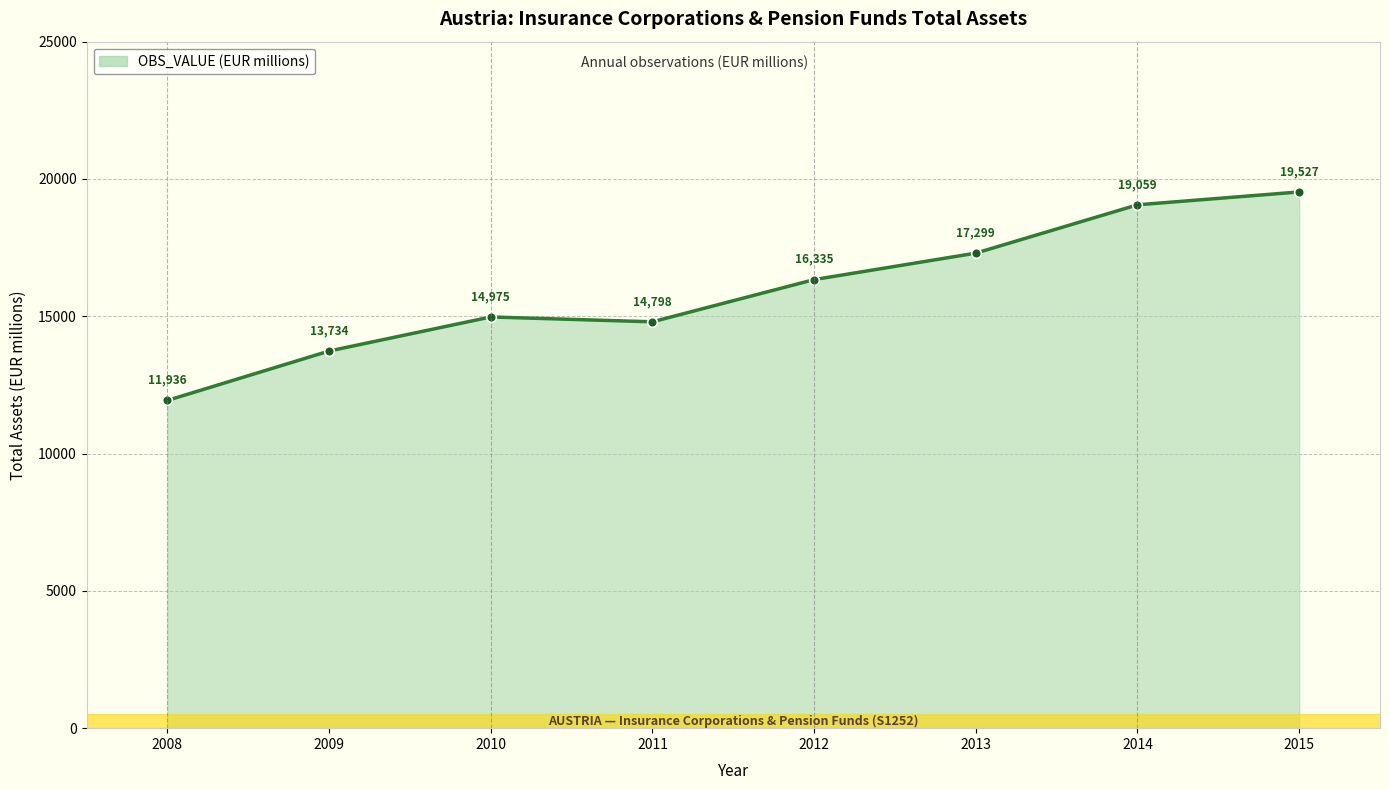

Which category has the highest value across all series?

2015